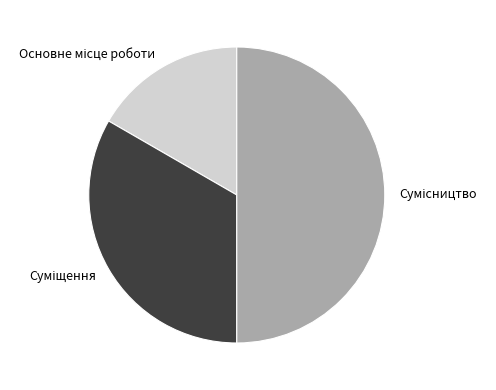

Is there a majority slice in this chart?

No